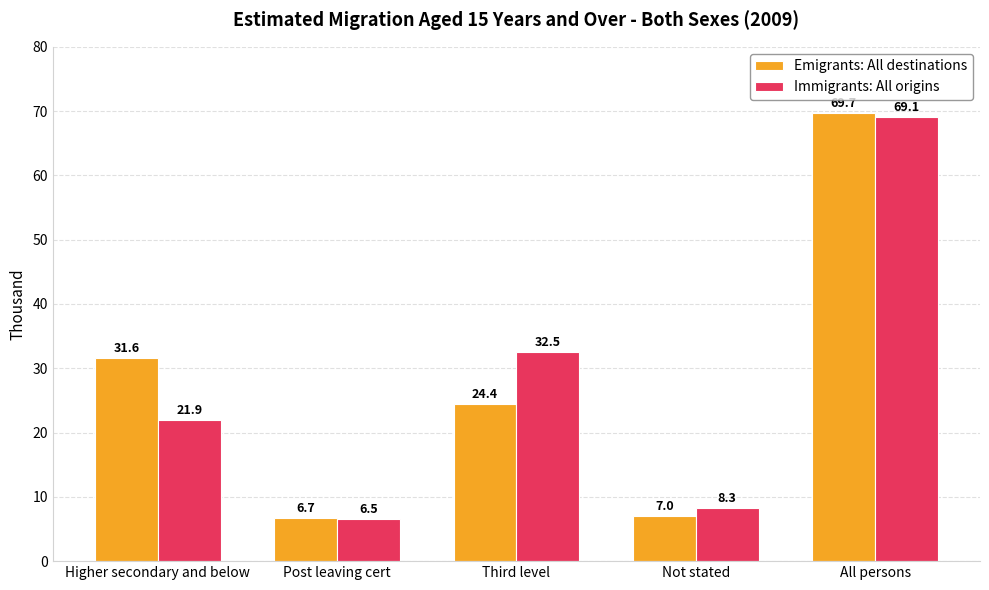

Reading right to left, what are all the values shown in this chart?

Emigrants: All destinations: 69.7	7.0	24.4	6.7	31.6
Immigrants: All origins: 69.1	8.3	32.5	6.5	21.9